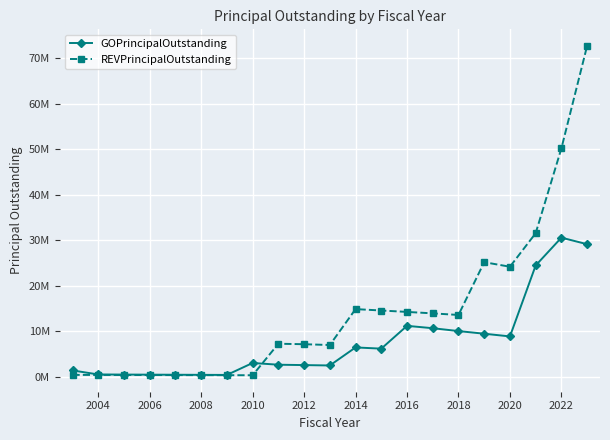

What are all the series names shown in the legend?

GOPrincipalOutstanding, REVPrincipalOutstanding